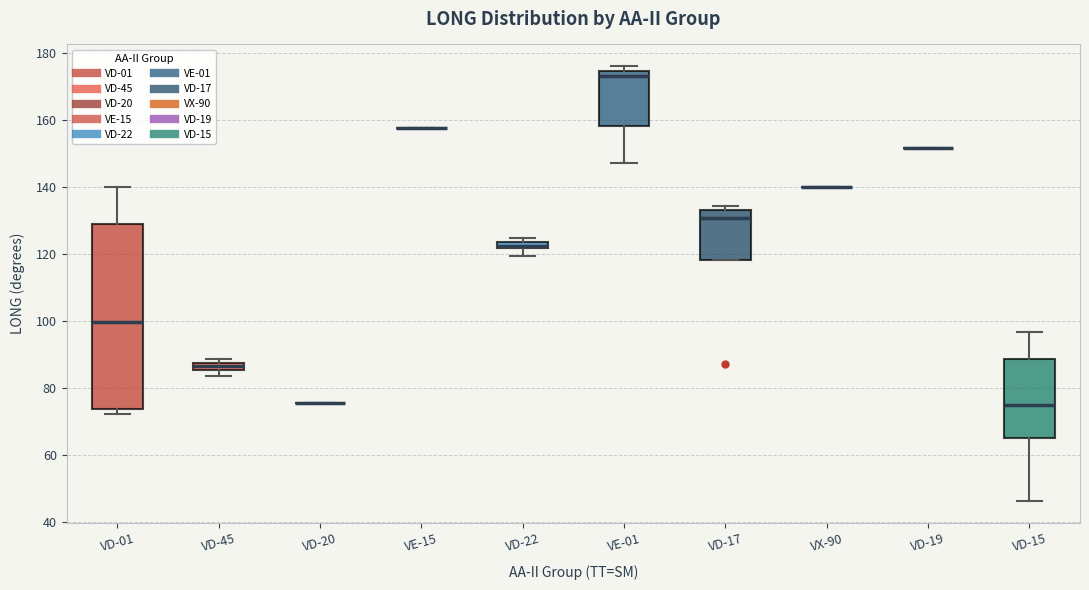

Where is the lower edge of the box for VD-22 on the y-axis? The values are not printed on the chart, so give them approximately, as read against the axis.

122